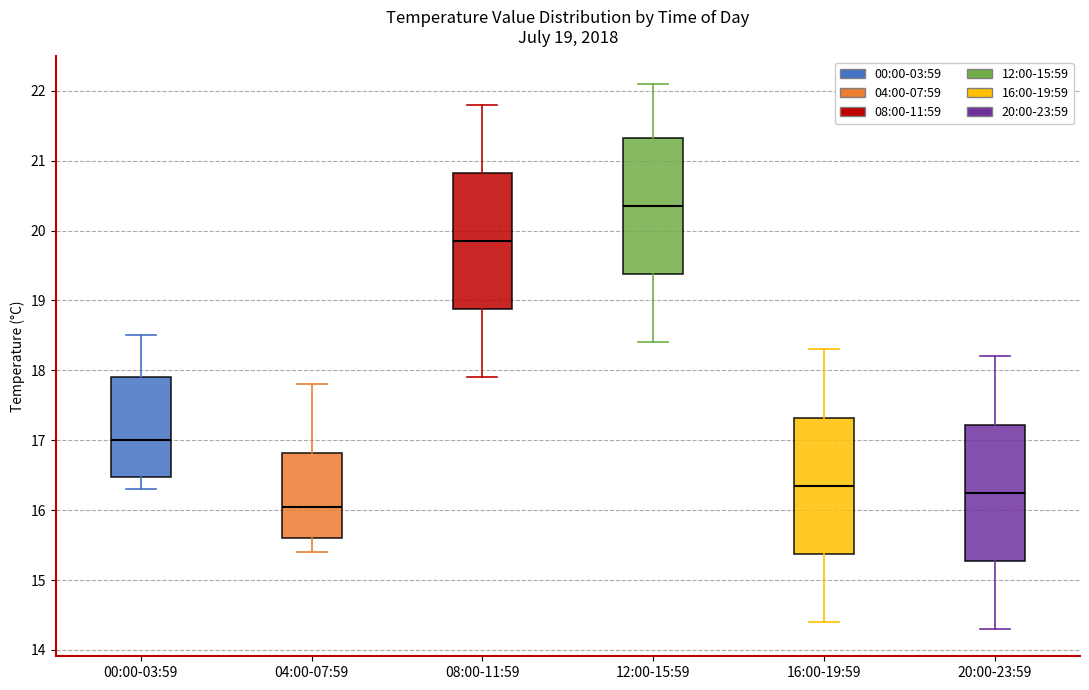

Which box has the highest median line?

12:00-15:59